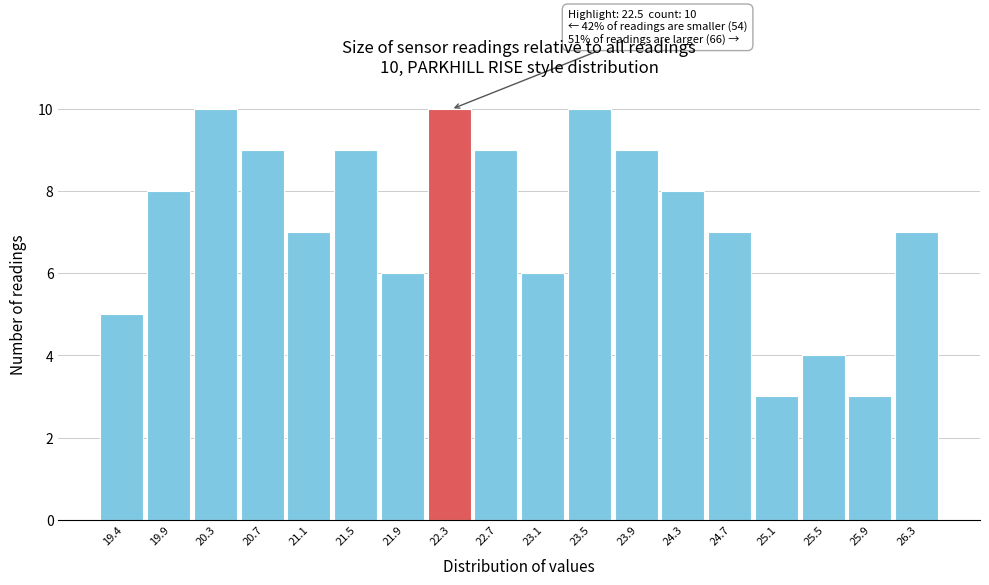

Reading right to left, list all the values displayed in this chart.

26.3=7	25.9=3	25.5=4	25.1=3	24.7=7	24.3=8	23.9=9	23.5=10	23.1=6	22.7=9	22.3=10	21.9=6	21.5=9	21.1=7	20.7=9	20.3=10	19.9=8	19.4=5